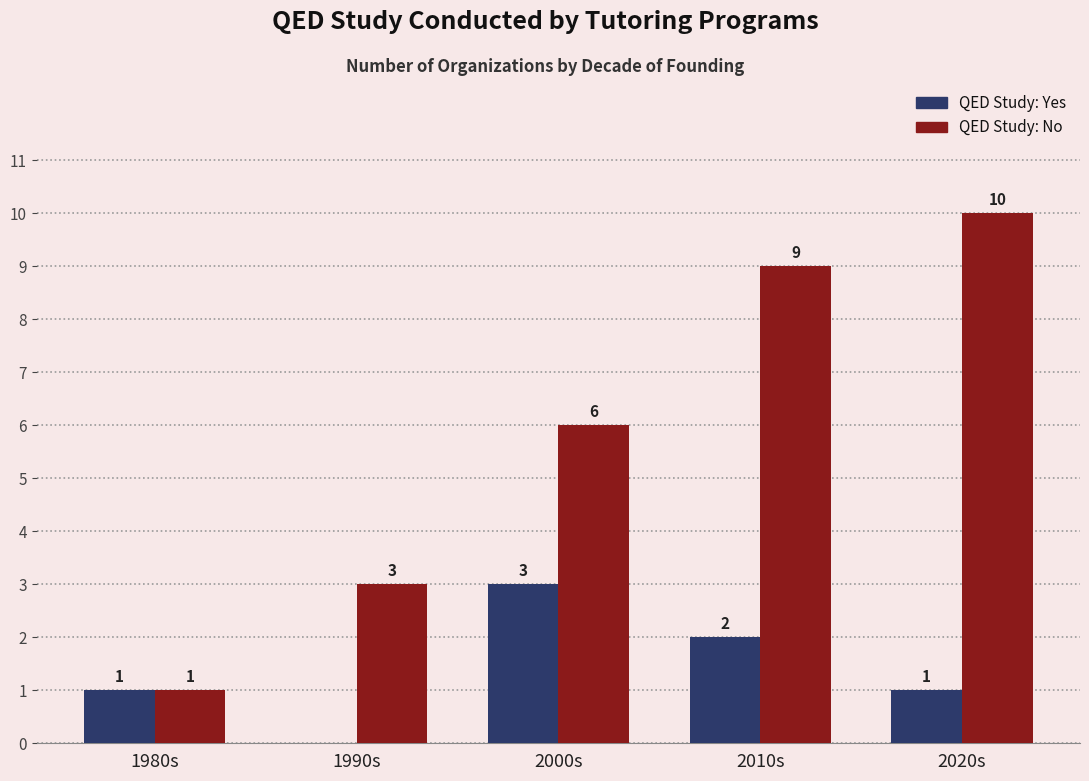

What is the maximum value shown in the chart?

10